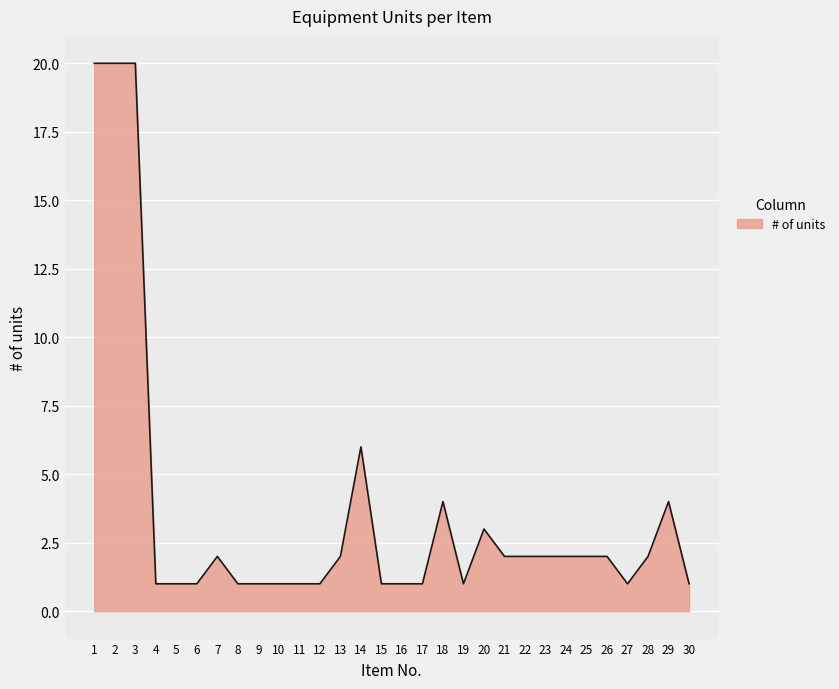

What is the greatest value displayed?

20